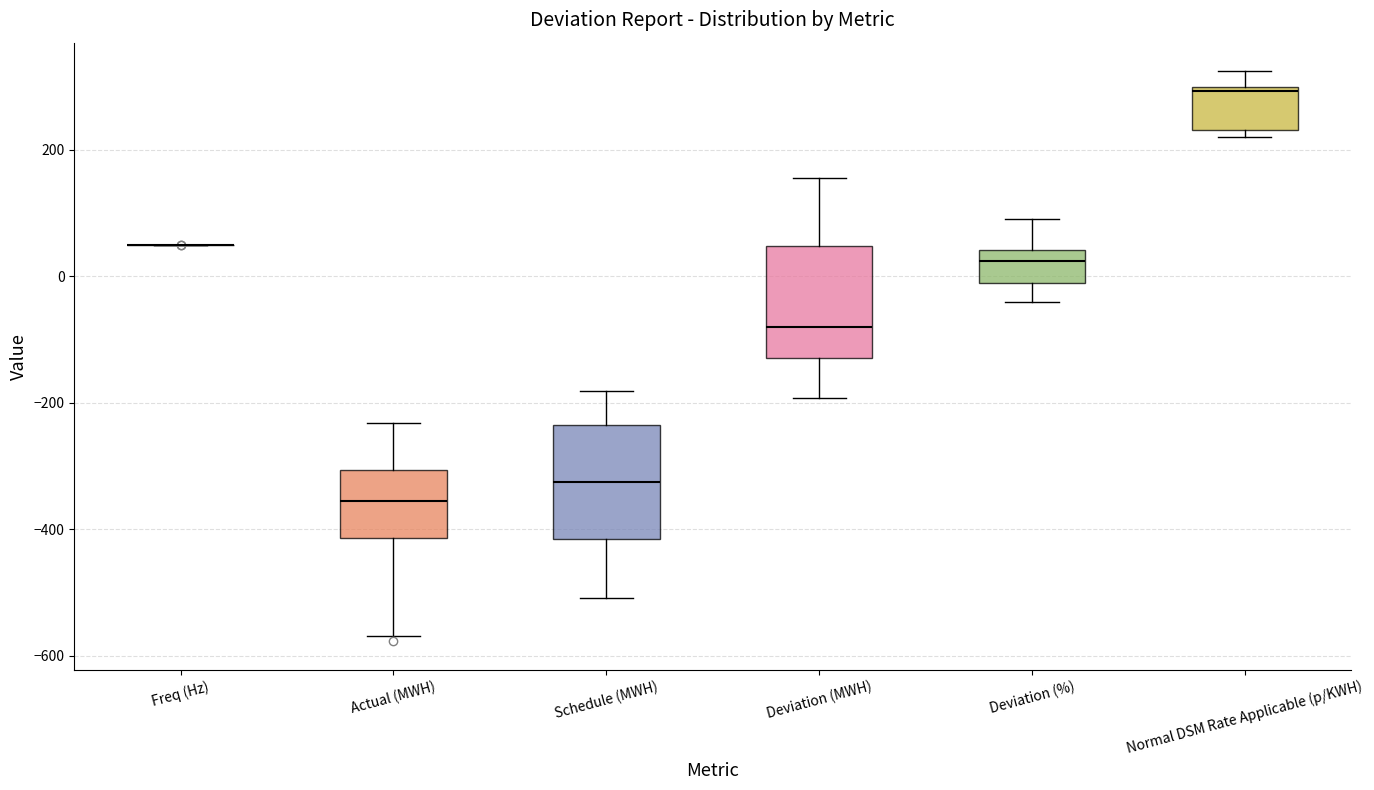

Where does the upper whisker of the box for Deviation (%) end on the y-axis? The values are not printed on the chart, so give them approximately, as read against the axis.

100